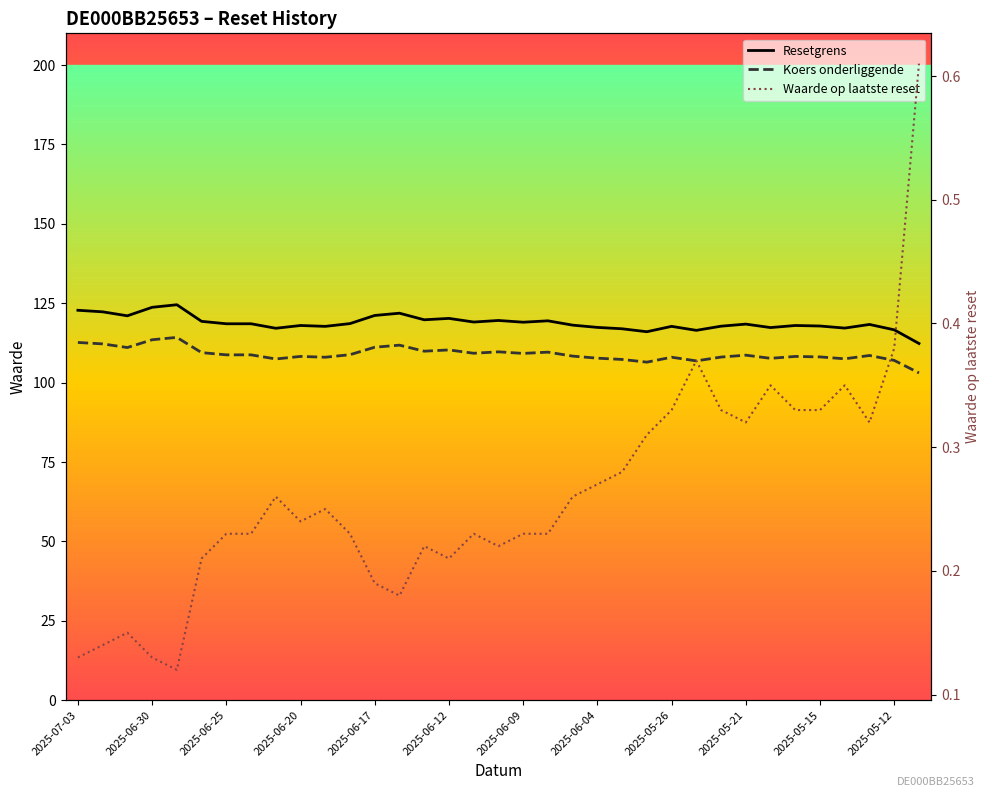

How many data points does each series have?

35